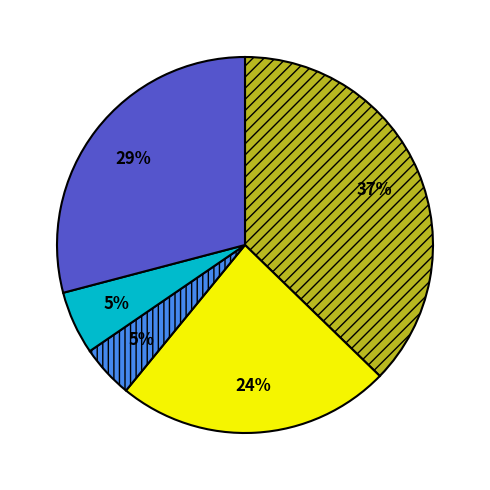

Does any single category account for the majority?

No